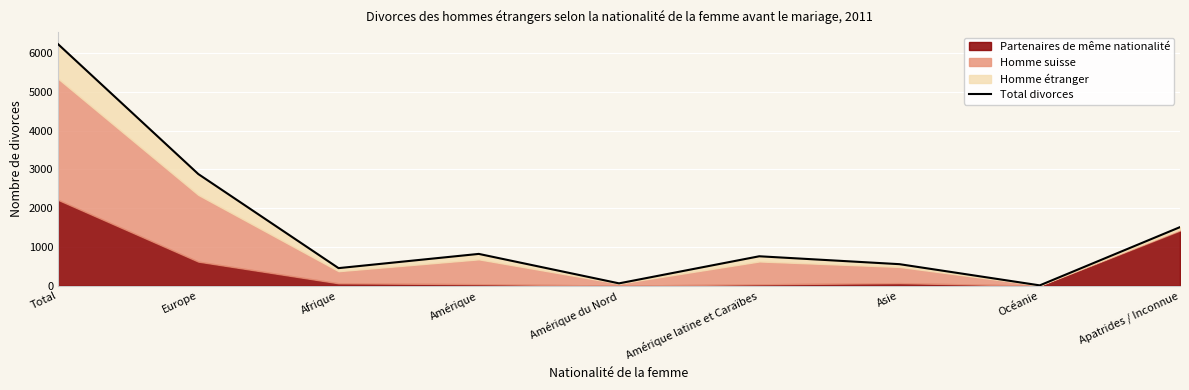

What is the label of the 2nd point from the left?

Europe